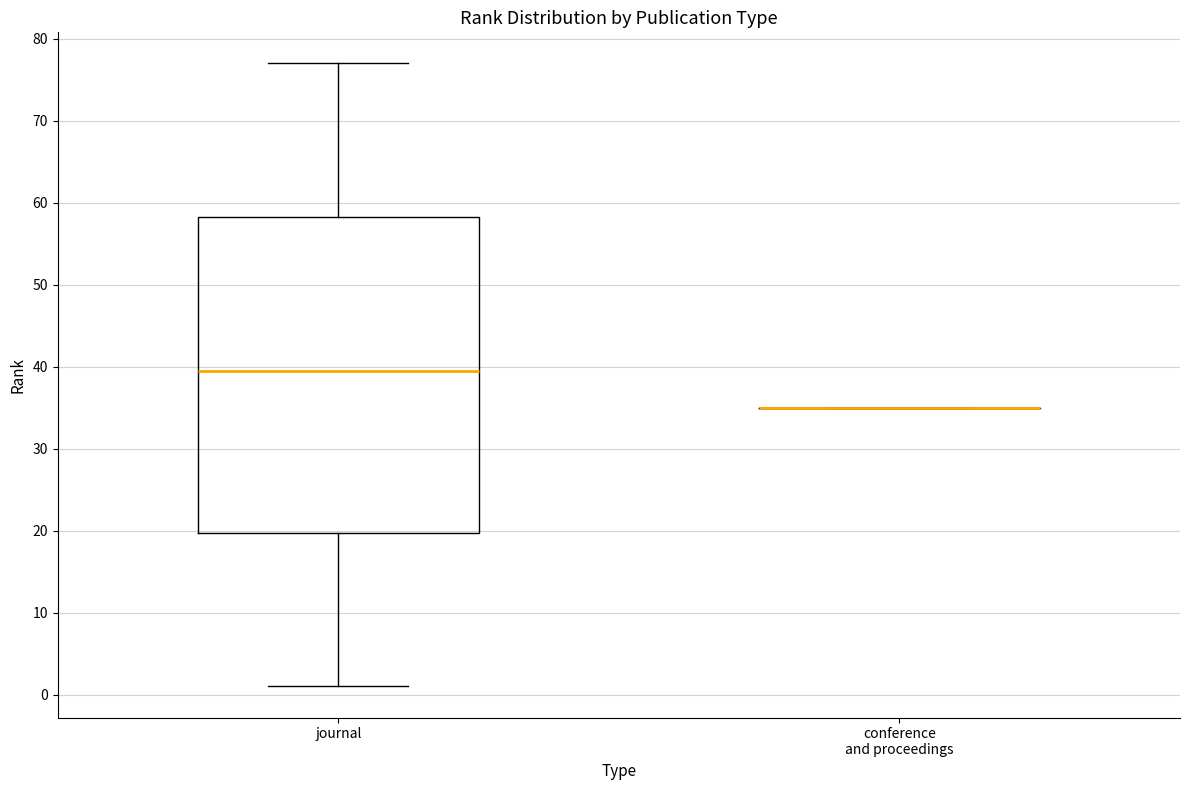

Reading left to right, transcribe this box plot: for each box, give where its median line is, the range the box spans, and where its two whiskers end, as read against the y-axis. The values are not printed on the chart, so give them approximately, as read against the axis.

journal: median 40, box 20 to 58, whiskers 1 to 77
conference and proceedings: box collapsed to a line at 35, whiskers 35 to 35